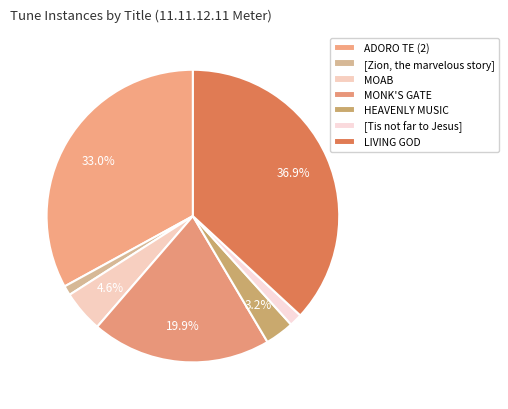

To the nearest percent, what is the difference between the [Tis not far to Jesus] and HEAVENLY MUSIC slice percentages?

2%